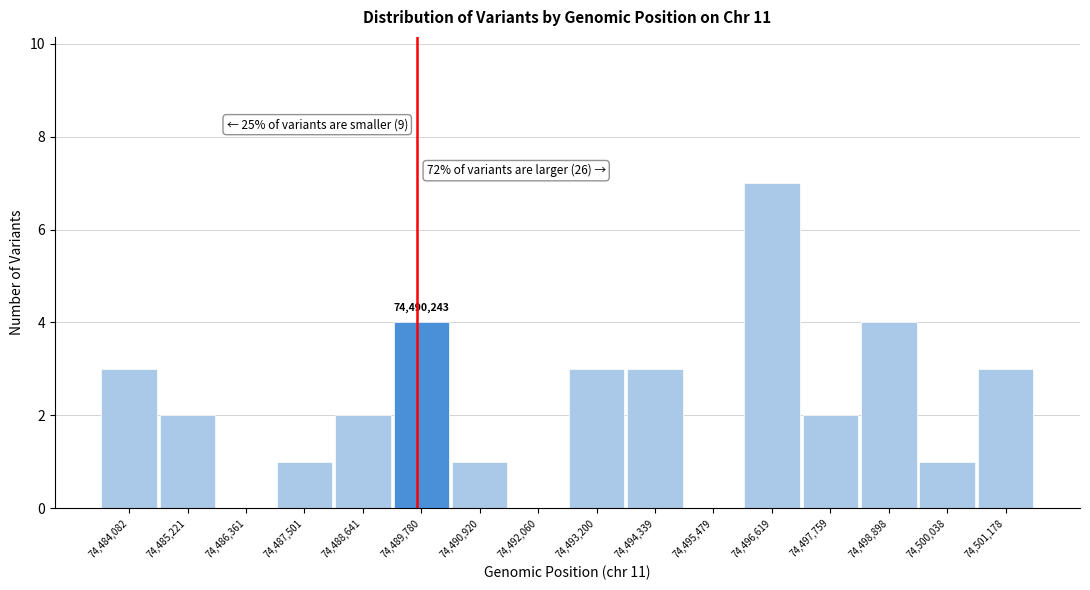

Reading right to left, list all the values displayed in this chart.

74,501,178=3	74,500,038=1	74,498,898=4	74,497,759=2	74,496,619=7	74,495,479=0	74,494,339=3	74,493,200=3	74,492,060=0	74,490,920=1	74,489,780=4	74,488,641=2	74,487,501=1	74,486,361=0	74,485,221=2	74,484,082=3